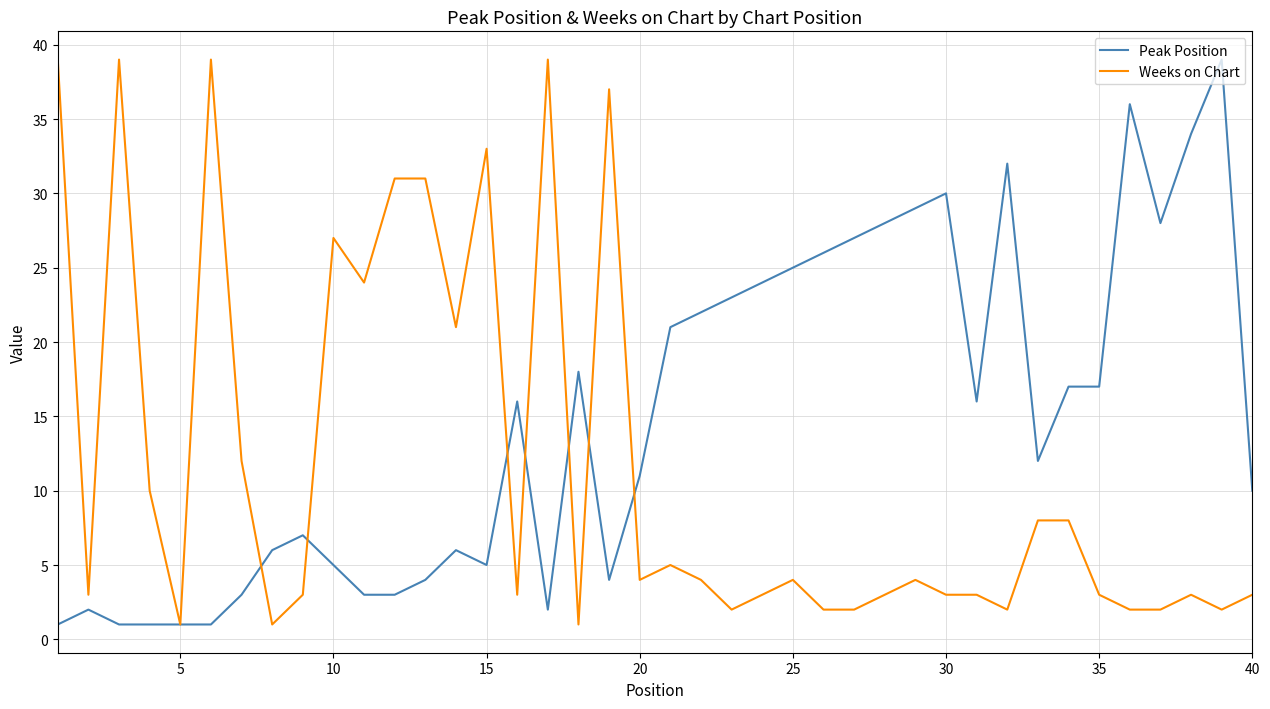

What is the greatest value displayed?

39